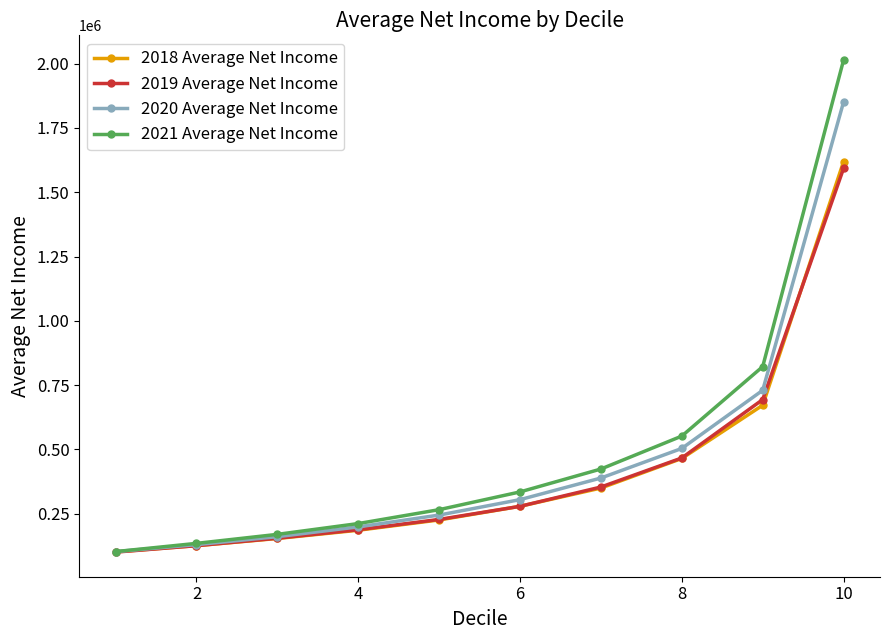

Which series has the largest range (max minus min)?

2021 Average Net Income